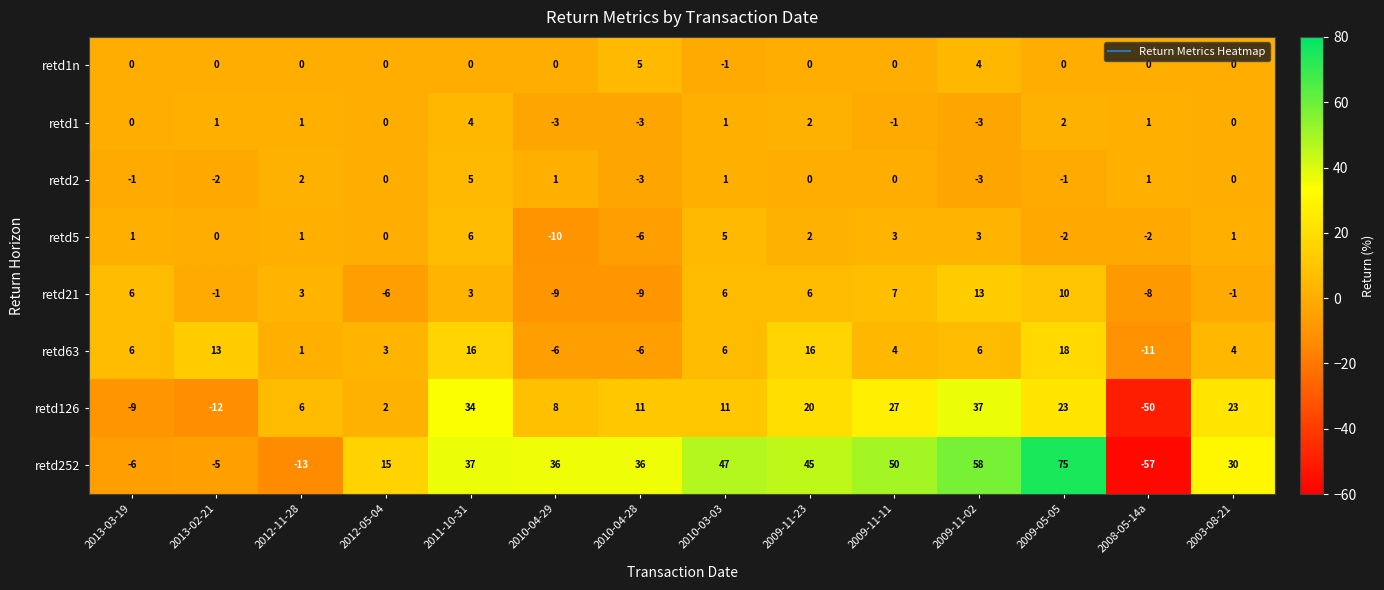

The retd126 series shows 12 at 2010-04-29. True or false?

False